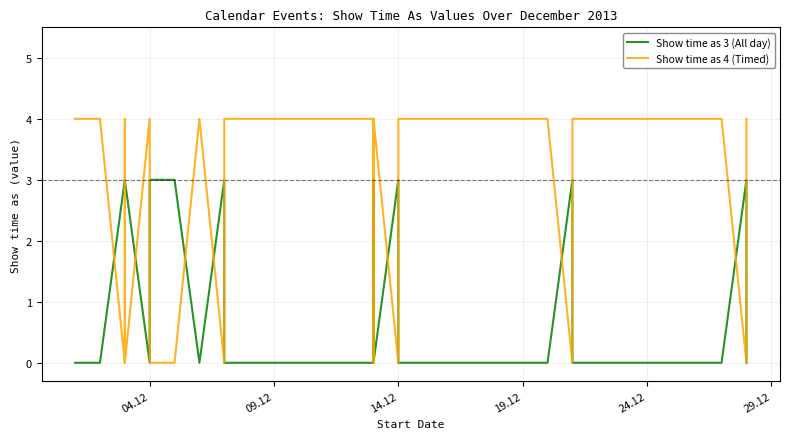

How many values in Show time as 3 (All day) are above zero?

11